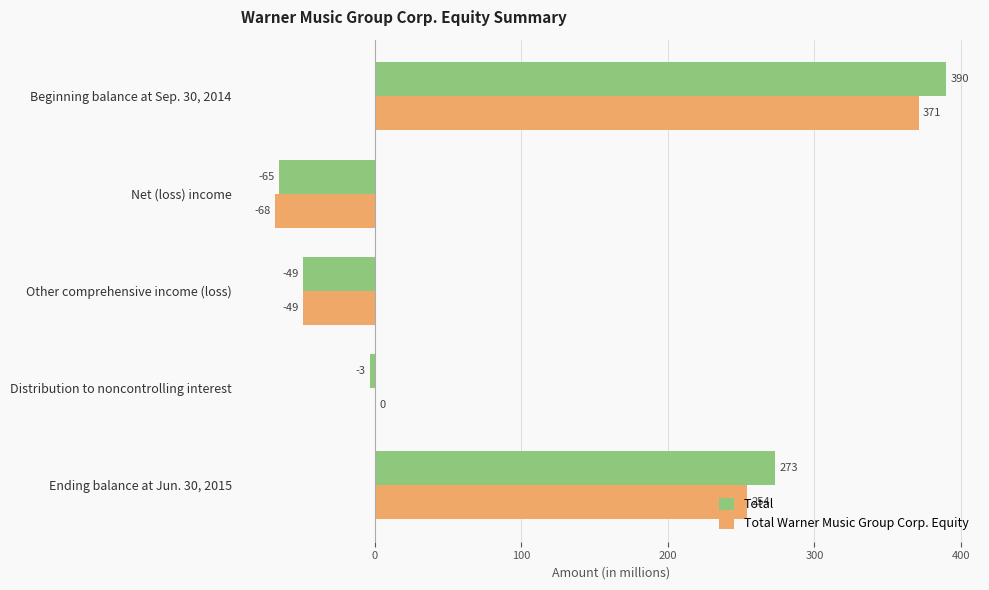

Read the Total value at Ending balance at Jun. 30, 2015, to the nearest 5.

275